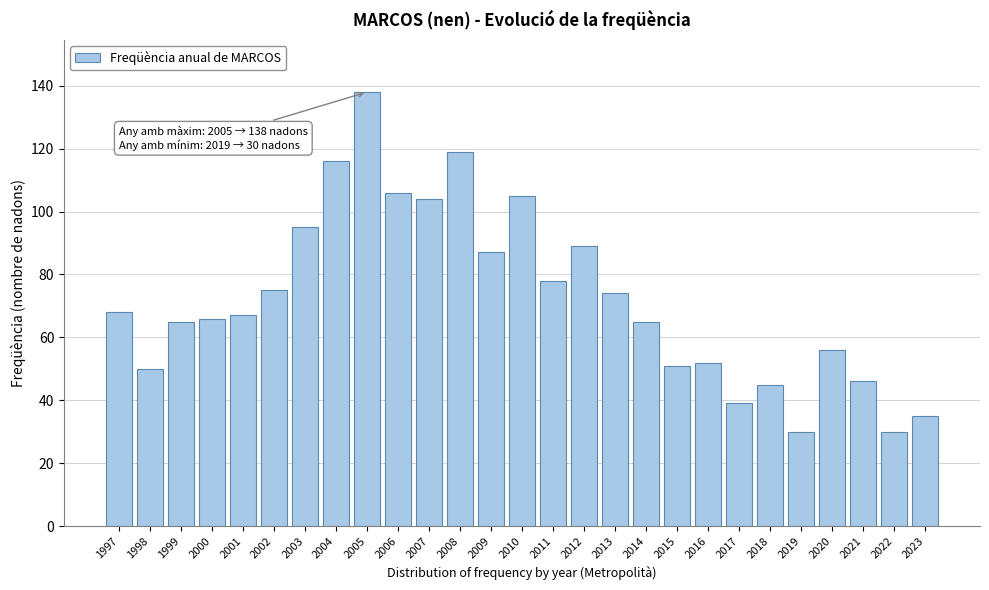

Reading left to right, transcribe all the data shown in this chart.

1997=68	1998=50	1999=65	2000=66	2001=67	2002=75	2003=95	2004=116	2005=138	2006=106	2007=104	2008=119	2009=87	2010=105	2011=78	2012=89	2013=74	2014=65	2015=51	2016=52	2017=39	2018=45	2019=30	2020=56	2021=46	2022=30	2023=35